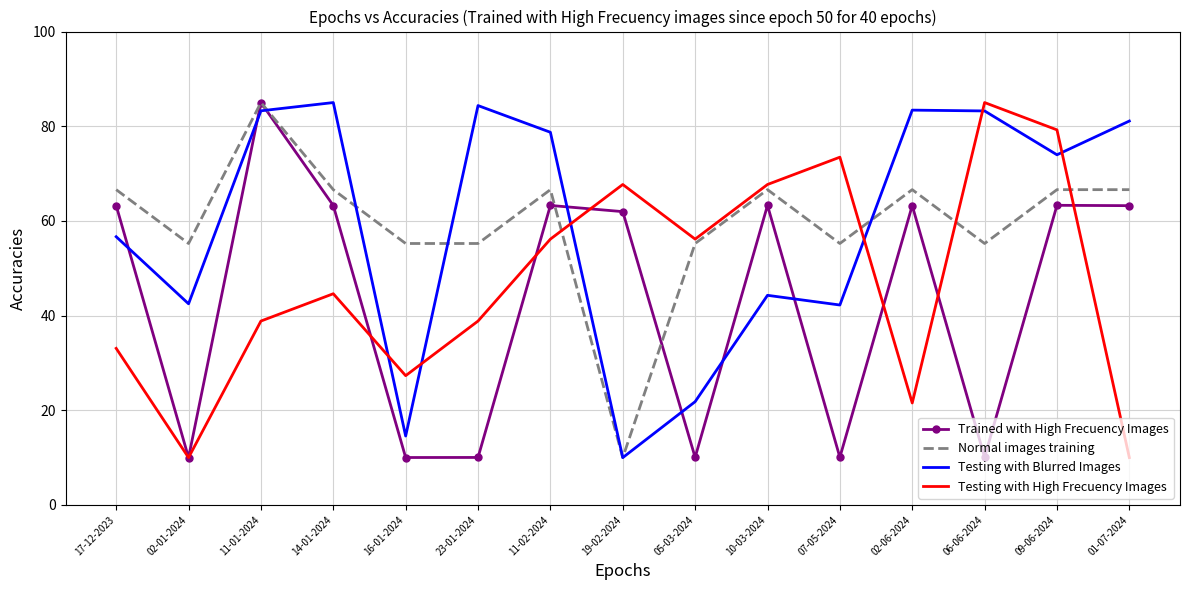

What is the difference between the Testing with High Frecuency Images values at 05-03-2024 and 16-01-2024?

28.8